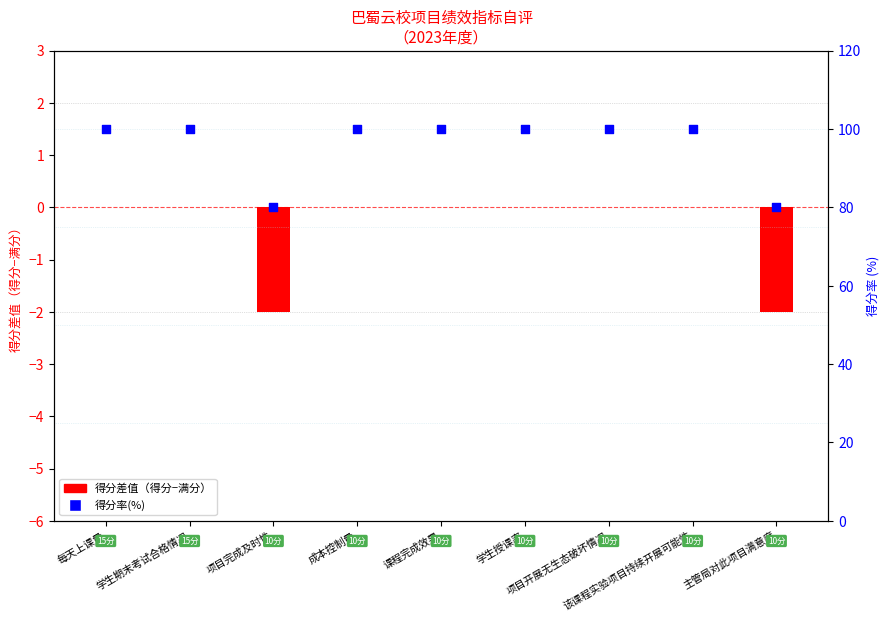

What is the total value across all series at 每天上课量?

100